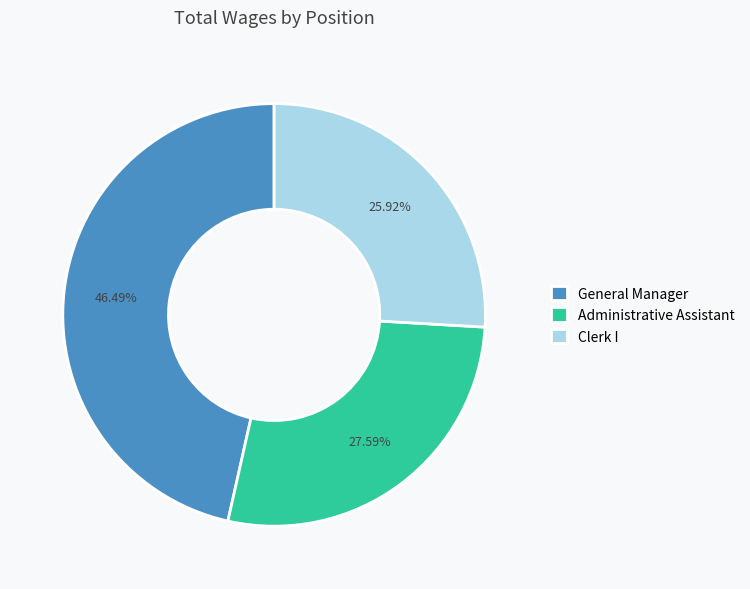

Count the number of slices in the pie.

3